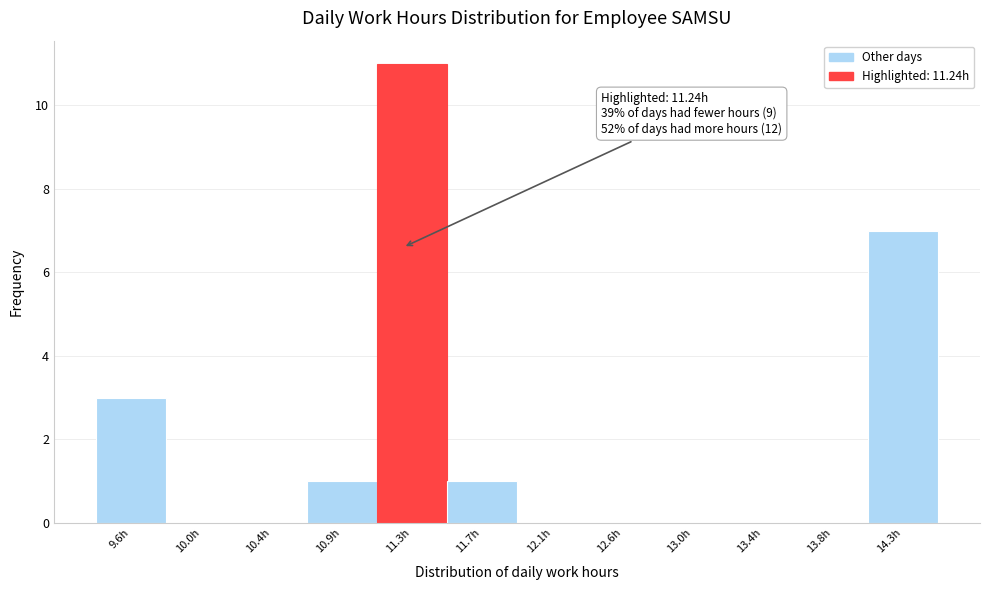

Which range on the x-axis has the tallest bar?

11.080 to 11.505